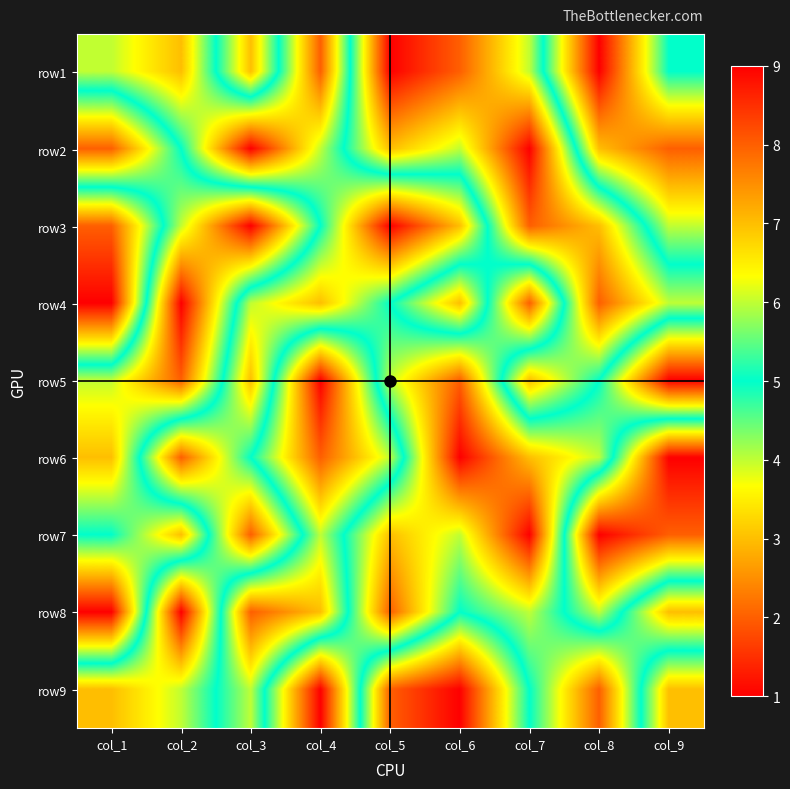

Reading left to right, list all the values displayed in this chart.

row1: col_1=6	col_2=7	col_3=3	col_4=8	col_5=1	col_6=2	col_7=4	col_8=9	col_9=5
row2: col_1=2	col_2=5	col_3=9	col_4=6	col_5=3	col_6=4	col_7=1	col_8=7	col_9=8
row3: col_1=8	col_2=4	col_3=1	col_4=5	col_5=9	col_6=7	col_7=2	col_8=3	col_9=6
row4: col_1=9	col_2=1	col_3=6	col_4=7	col_5=5	col_6=3	col_7=8	col_8=2	col_9=4
row5: col_1=4	col_2=2	col_3=7	col_4=1	col_5=6	col_6=8	col_7=3	col_8=5	col_9=9
row6: col_1=3	col_2=8	col_3=5	col_4=2	col_5=4	col_6=9	col_7=7	col_8=6	col_9=1
row7: col_1=5	col_2=3	col_3=8	col_4=4	col_5=7	col_6=6	col_7=9	col_8=1	col_9=2
row8: col_1=1	col_2=9	col_3=2	col_4=3	col_5=8	col_6=5	col_7=6	col_8=4	col_9=7
row9: col_1=7	col_2=6	col_3=4	col_4=9	col_5=2	col_6=1	col_7=5	col_8=8	col_9=3